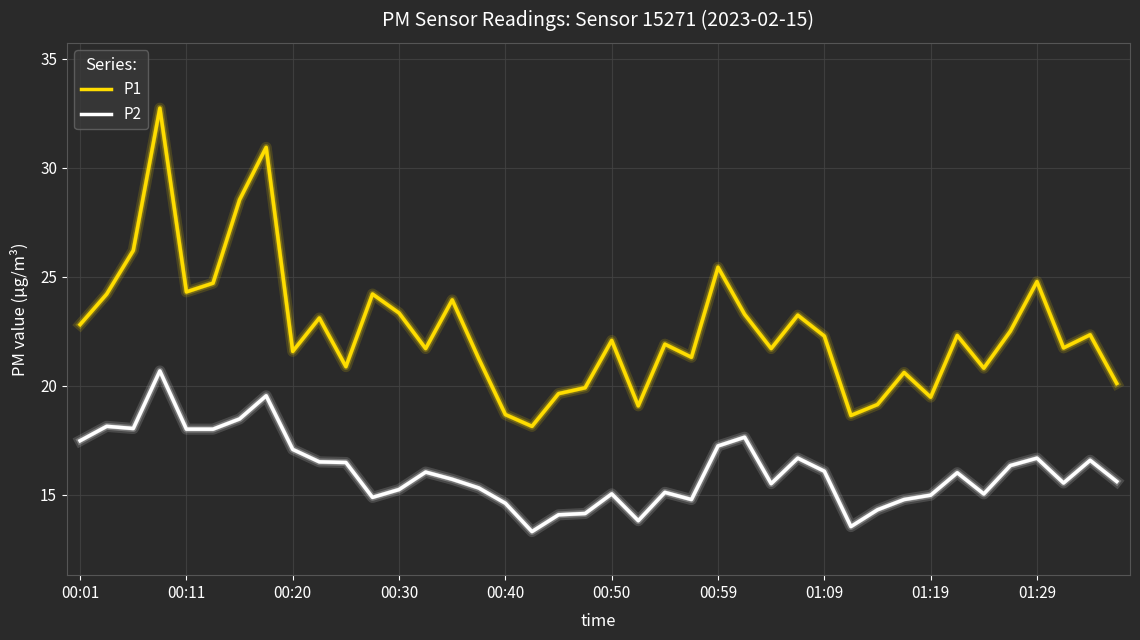

In P1, how many points are lower than both neighbors (excluding endpoints)?

12